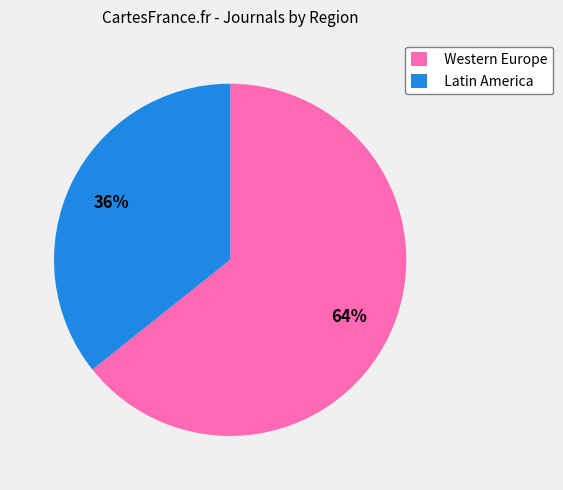

Does Western Europe account for over 50% of the chart?

Yes